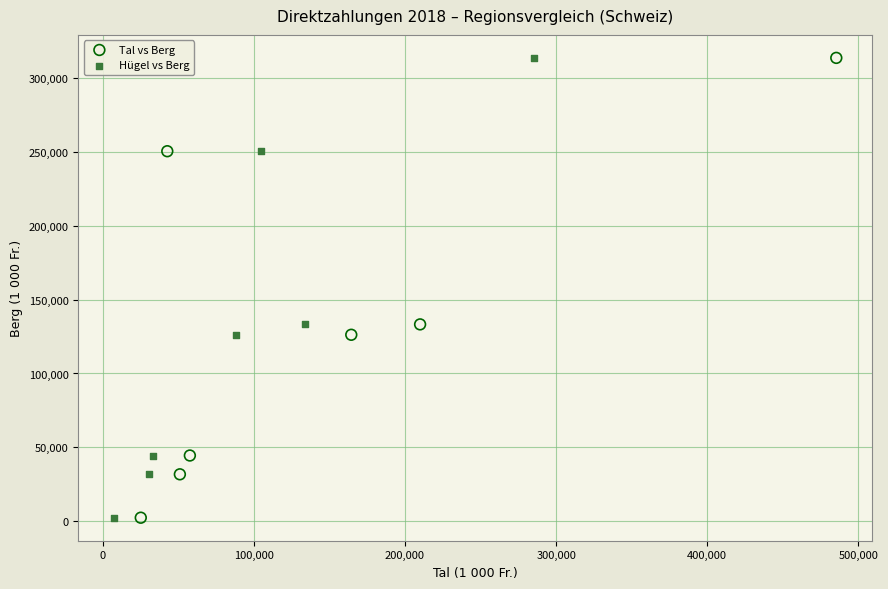

What are all the series names shown in the legend?

Tal vs Berg, Hügel vs Berg